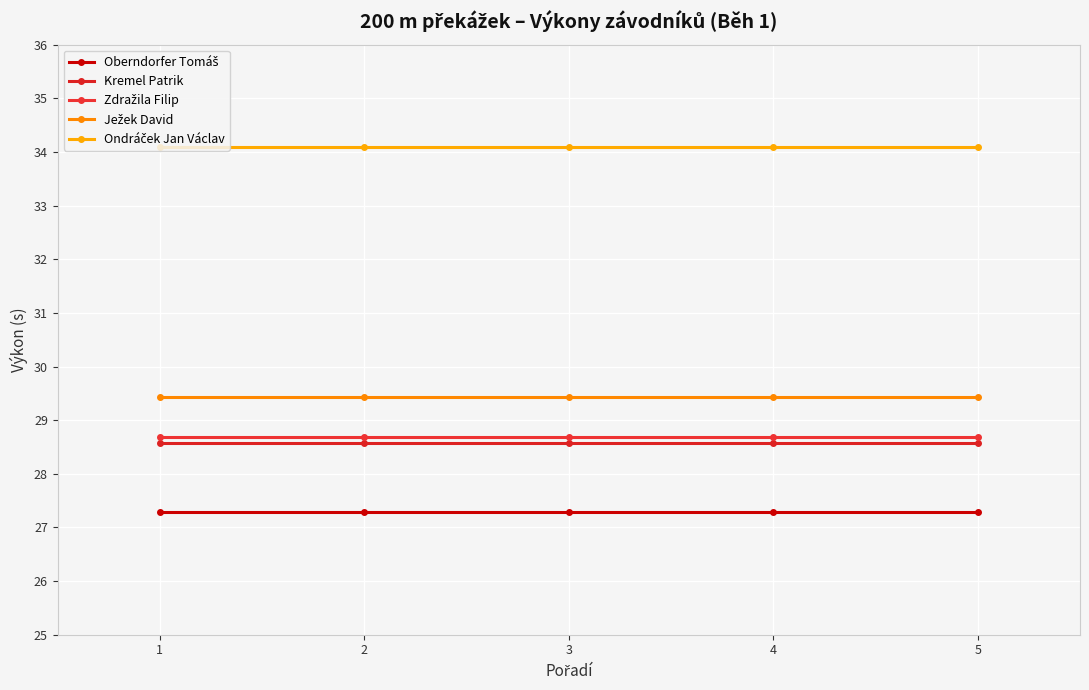

True or false: Zdražila Filip and Ondráček Jan Václav intersect in this chart.

False